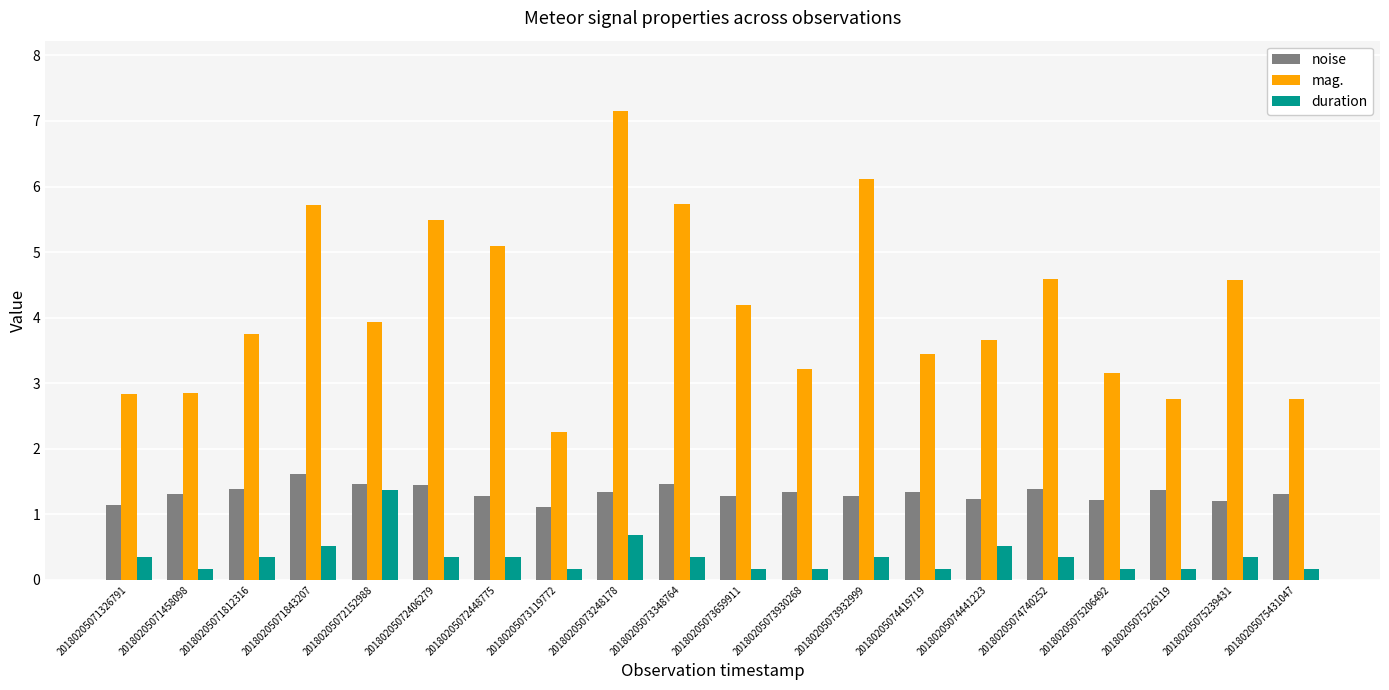

At which label does duration reach its peak?

20180205072152988